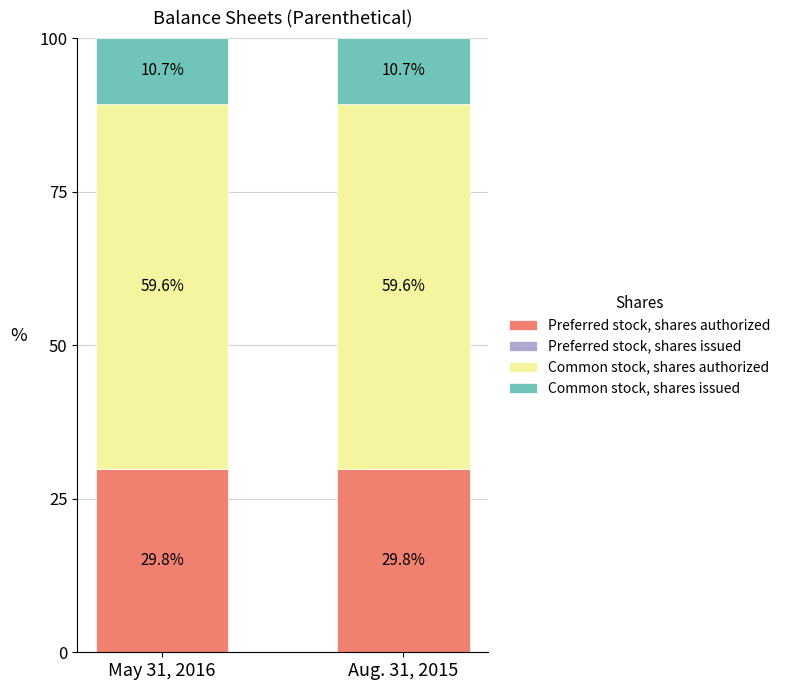

Count the number of data series in this chart.

3